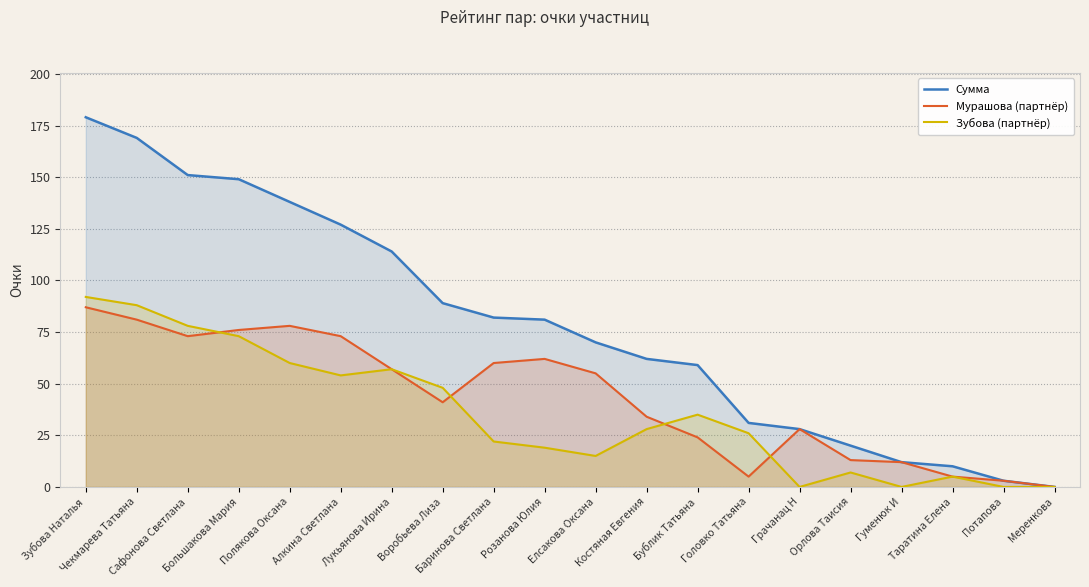

Which label corresponds to the smallest value in the chart?

Меренкова